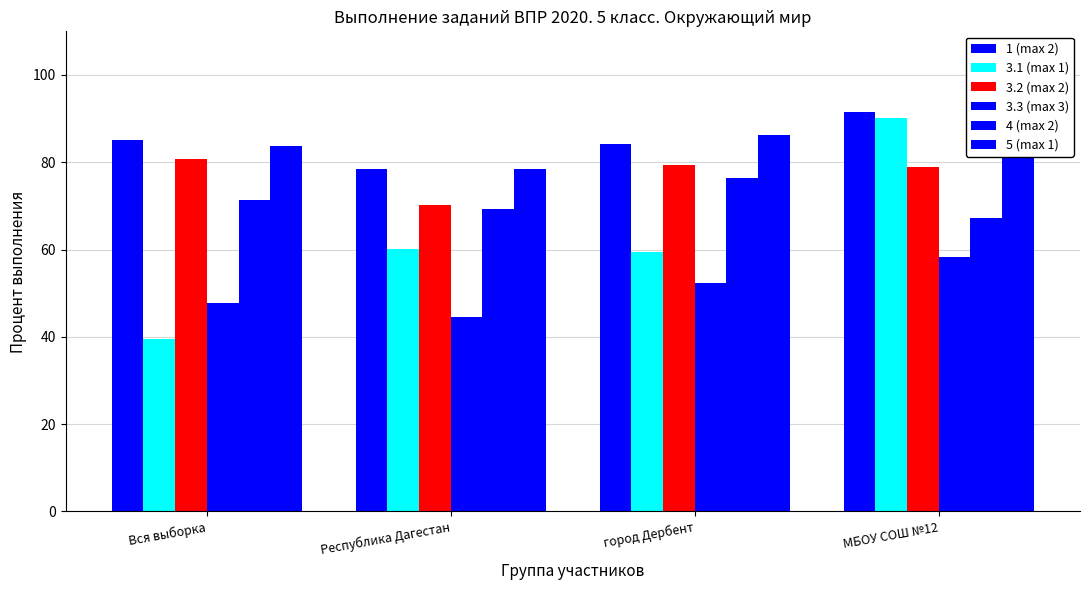

What is the label of the 1st bar from the left?

Вся выборка